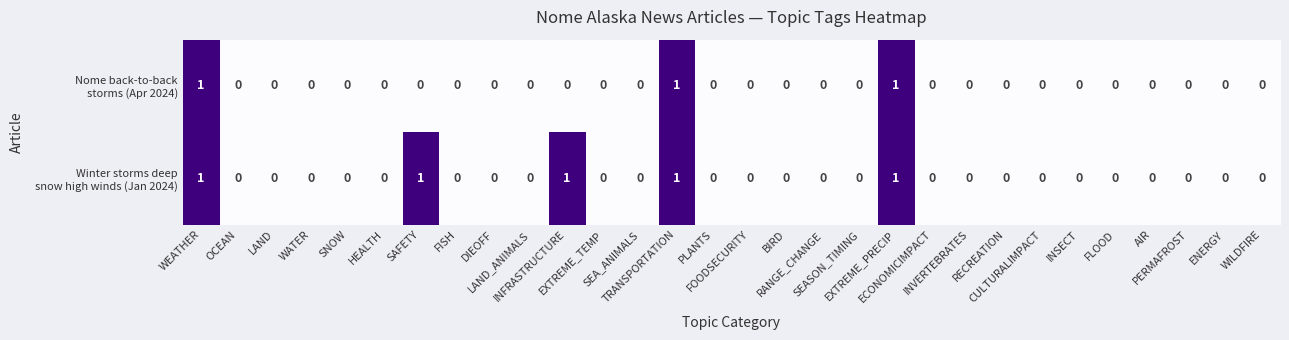

At how many categories does at least one series exceed 0?

5